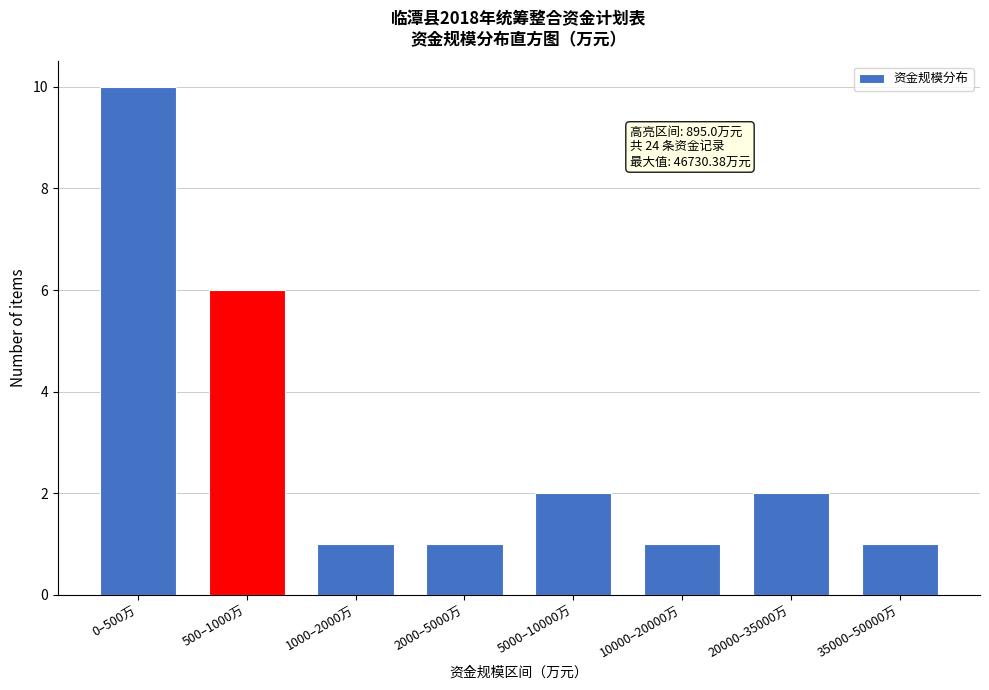

Reading left to right, what are all the values shown in this chart?

0–500万=10	500–1000万=6	1000–2000万=1	2000–5000万=1	5000–10000万=2	10000–20000万=1	20000–35000万=2	35000–50000万=1